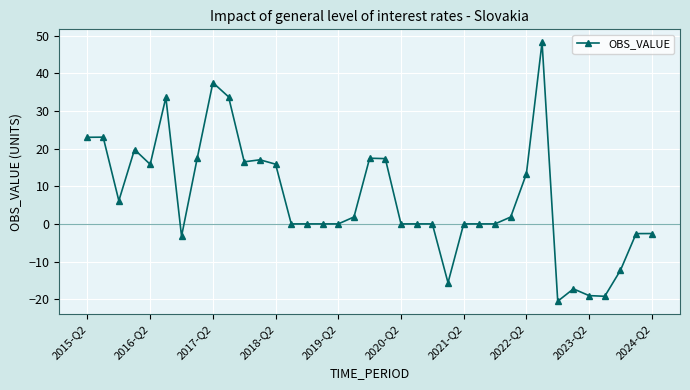

How many categories are shown in the chart?

37